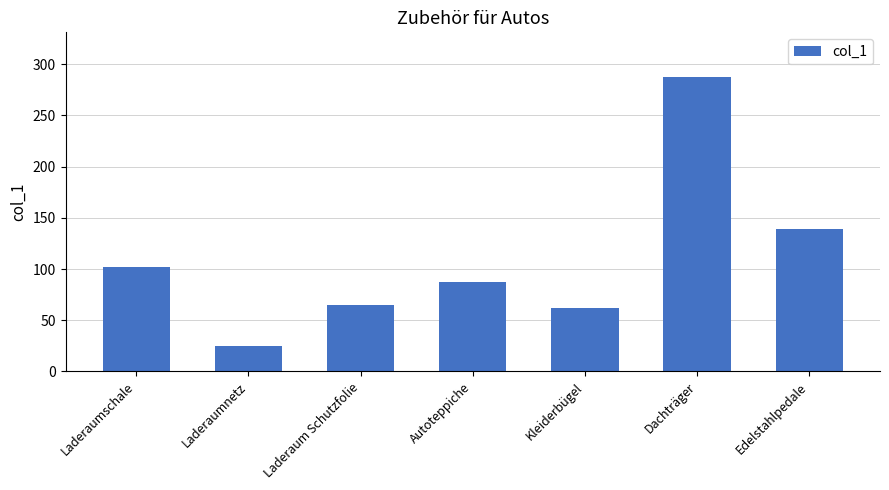

Rank the categories by value from lowest to highest.

Laderaumnetz, Kleiderbügel, Laderaum Schutzfolie, Autoteppiche, Laderaumschale, Edelstahlpedale, Dachträger